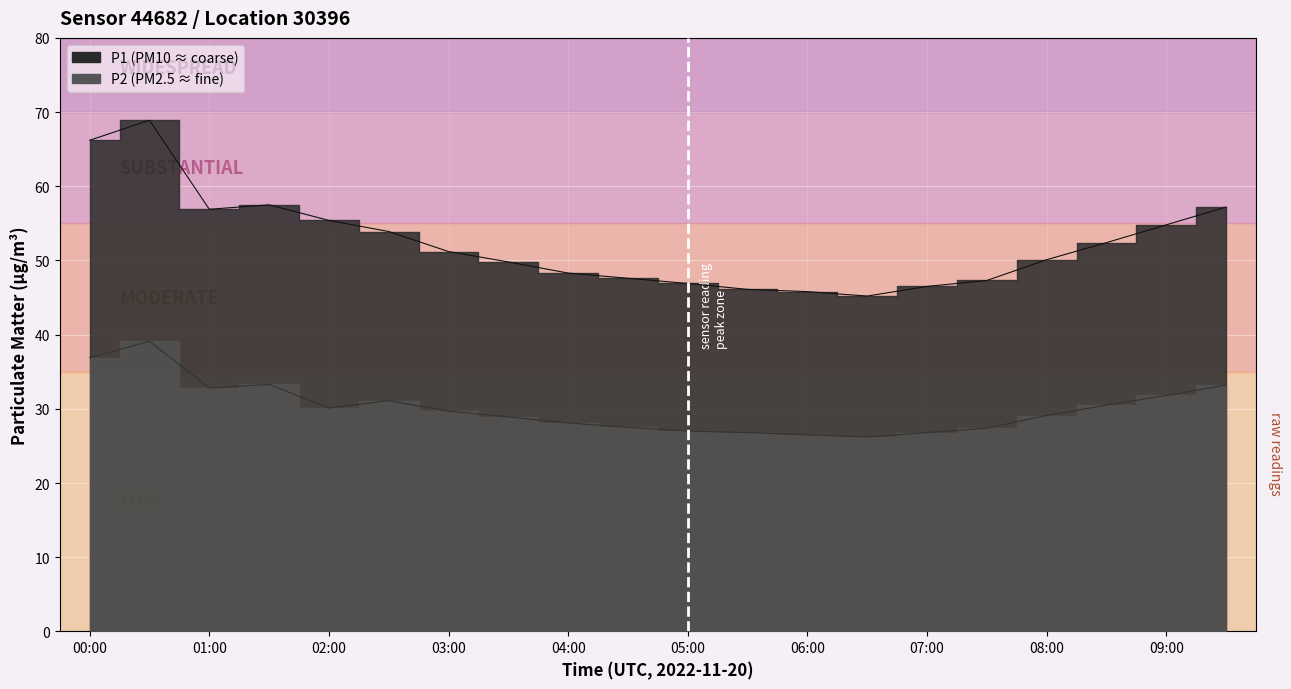

True or false: P2 and P1 intersect in this chart.

False